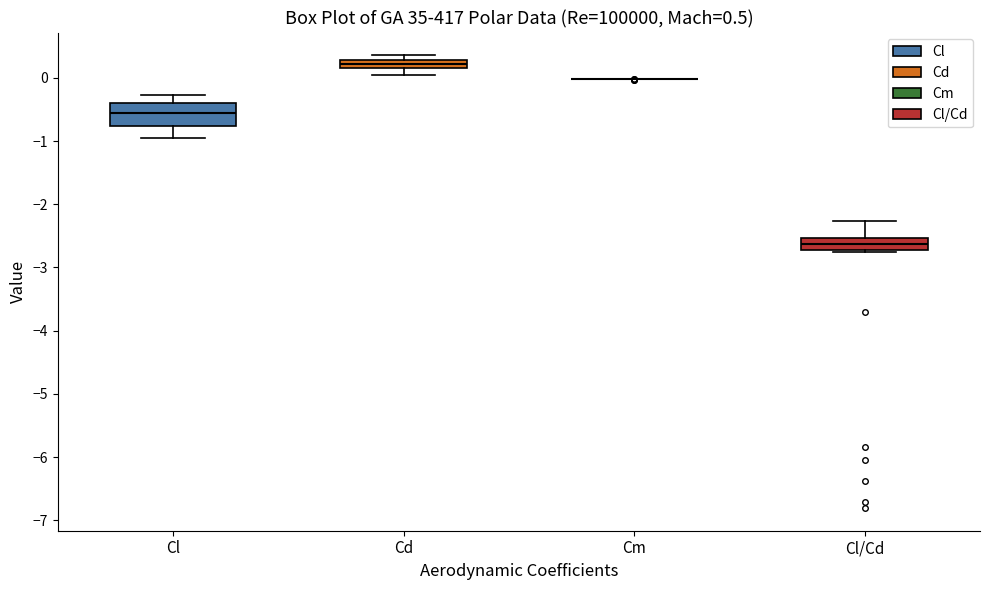

Which box is the tallest, from its lower edge to its upper edge?

Cl